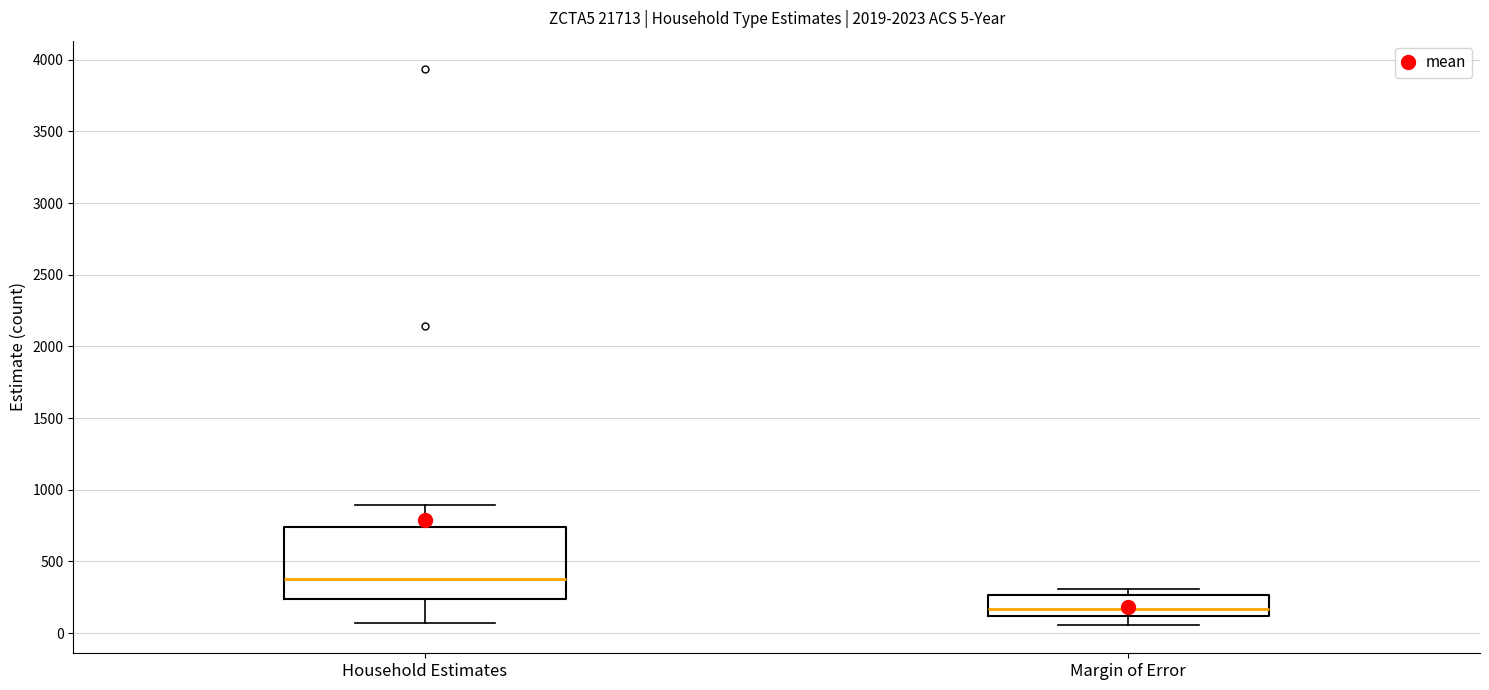

Which box has the lowest median line?

Margin of Error